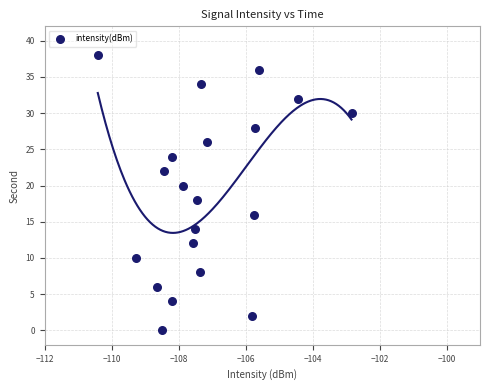

What is the range of Y values (max minus min)?

38